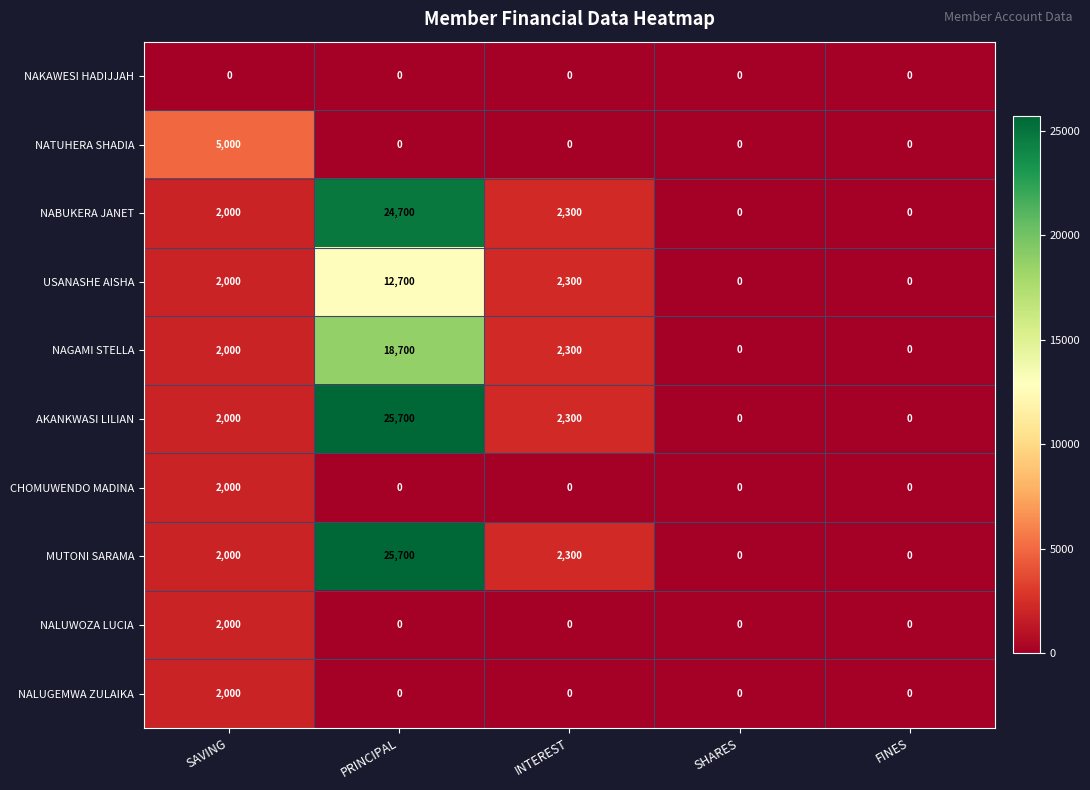

What is the greatest value displayed?

25700